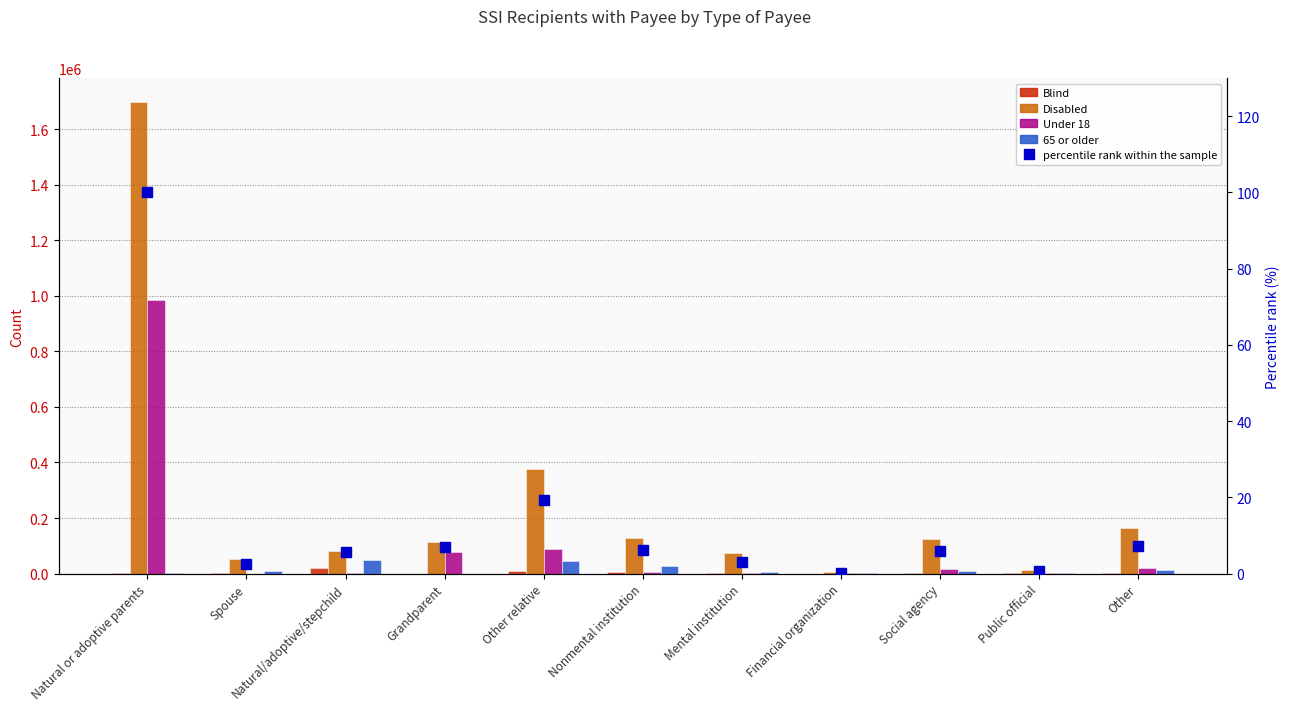

Which series changed the most between Natural or adoptive parents and Public official?

Disabled